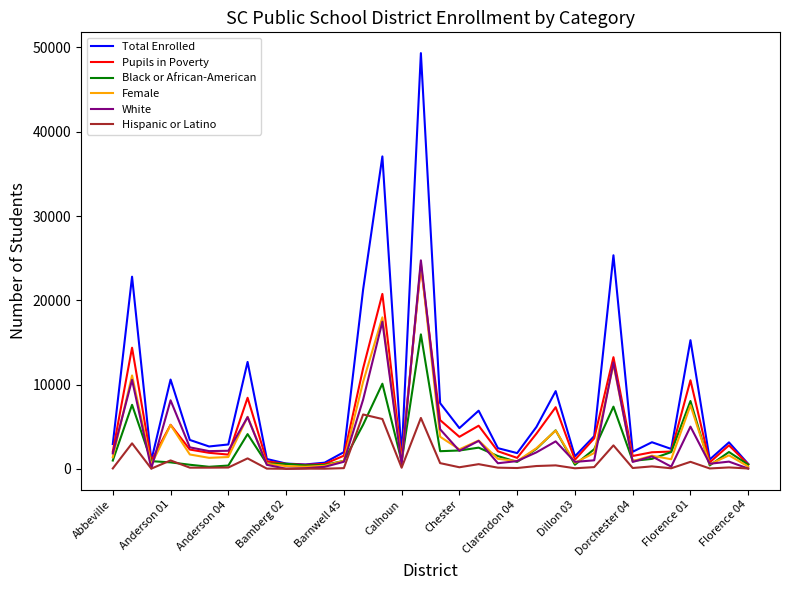

Which series has the largest total across all categories?

Total Enrolled